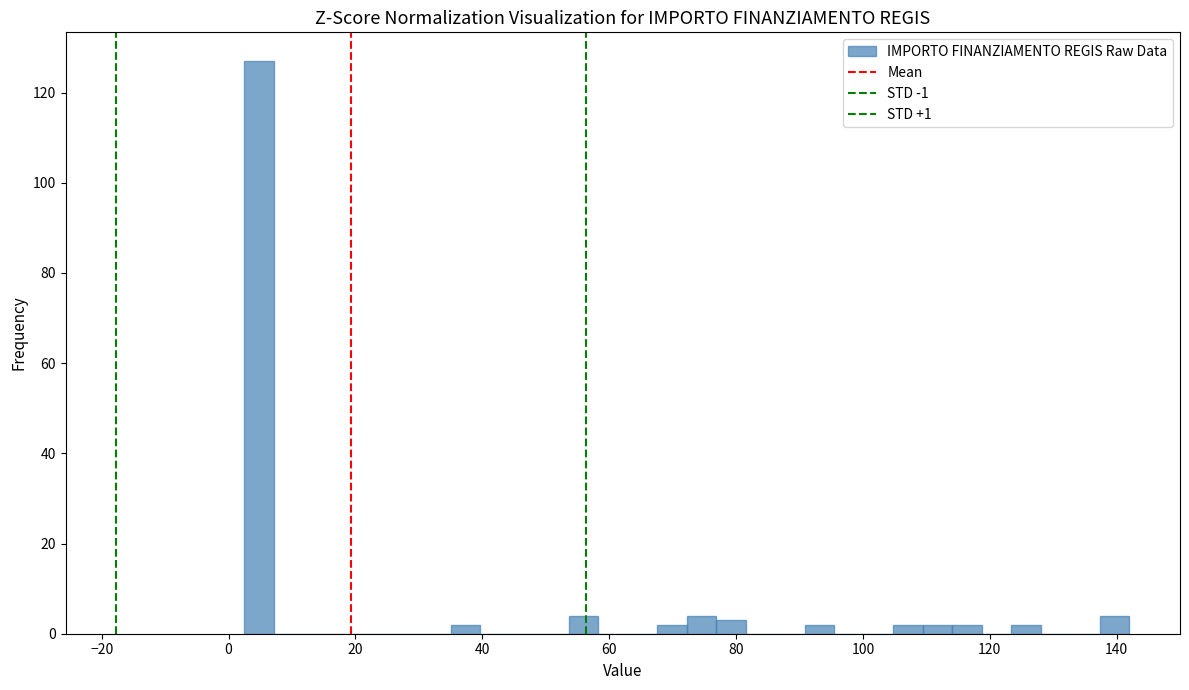

Read against the x-axis, roughly where is the centre of the tallest bar?

4